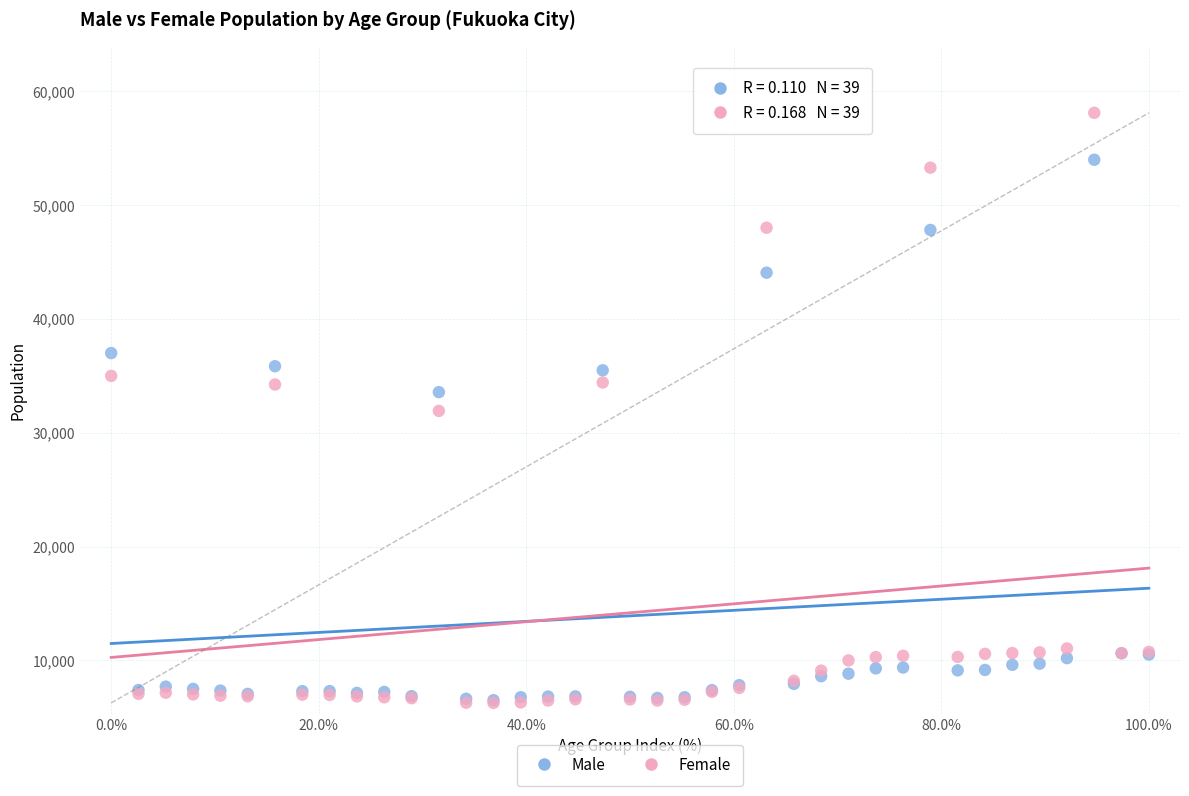

In the Male series, what Y value is closest to 30251?

33576